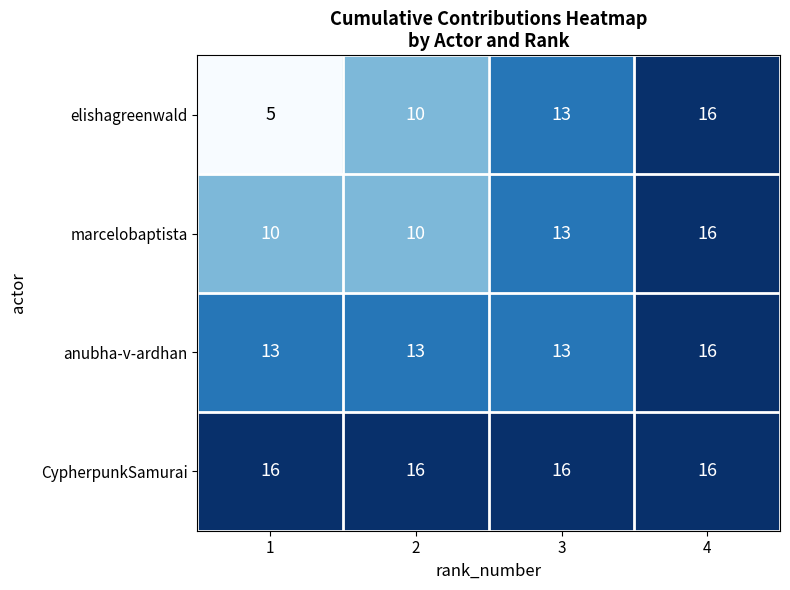

Between 1 and 3, which series saw the biggest shift?

elishagreenwald